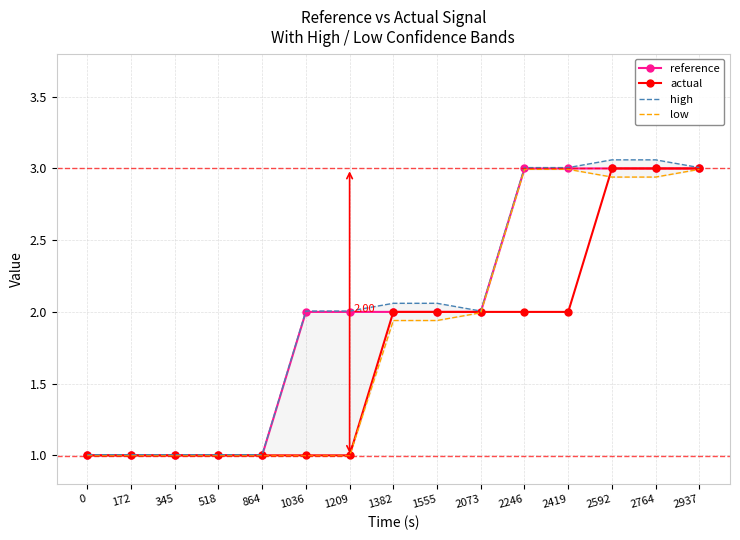

True or false: low and reference intersect in this chart.

False